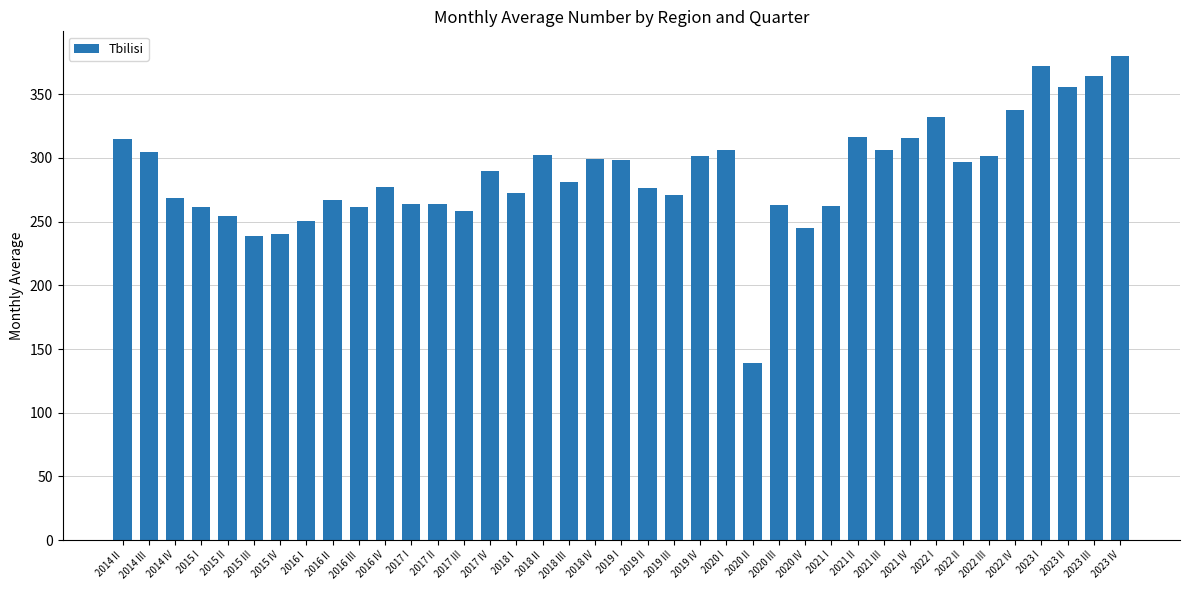

What is the difference between the maximum and minimum values?

241.3